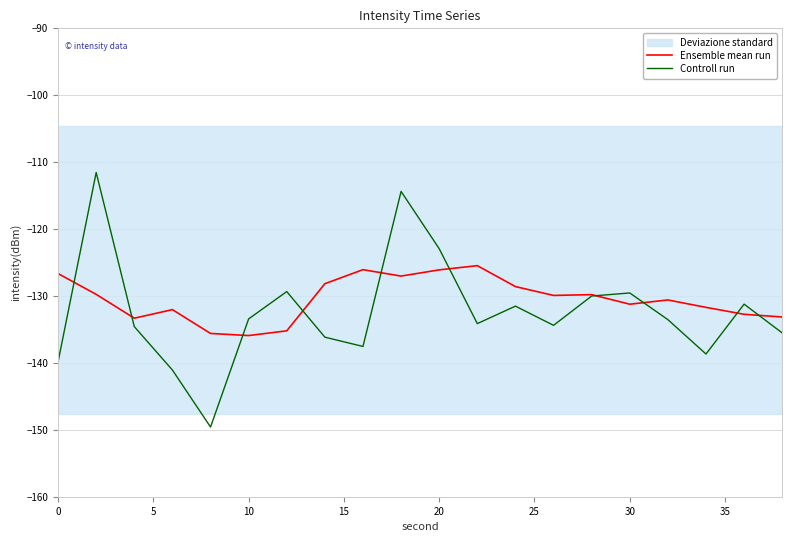

True or false: Ensemble mean run has more than 2 points higher than both neighbors.

True